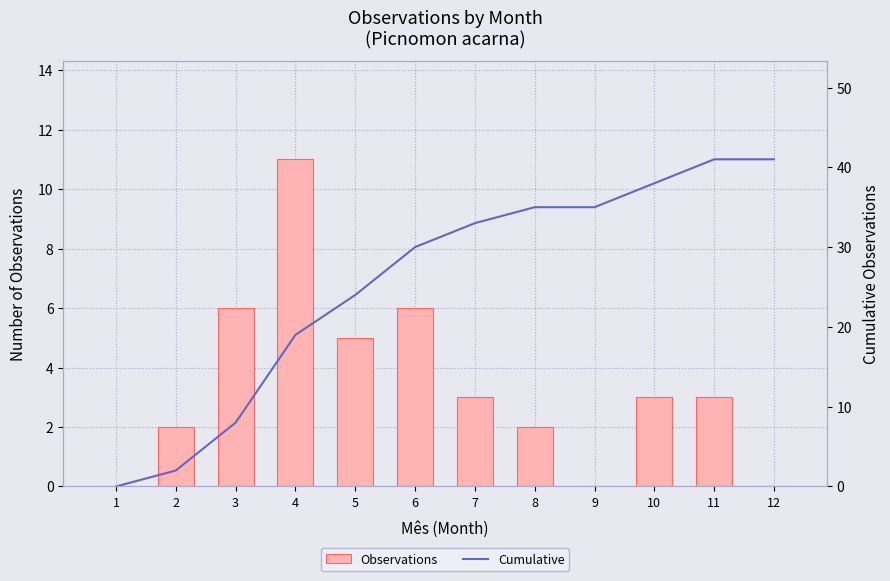

At which label is Observations closest to 5?

5